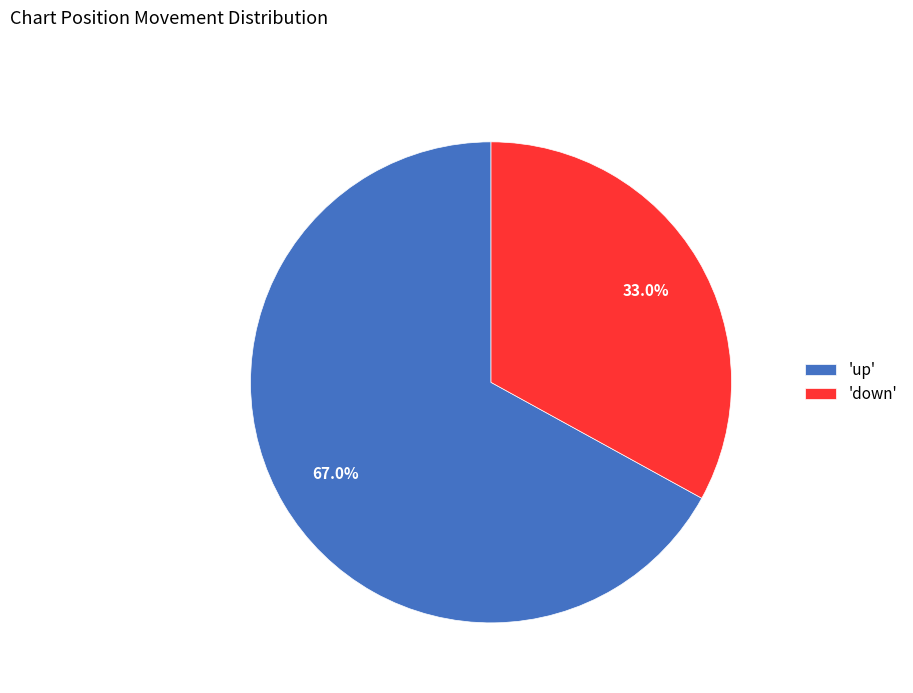

Which slice is the smallest?

'down'